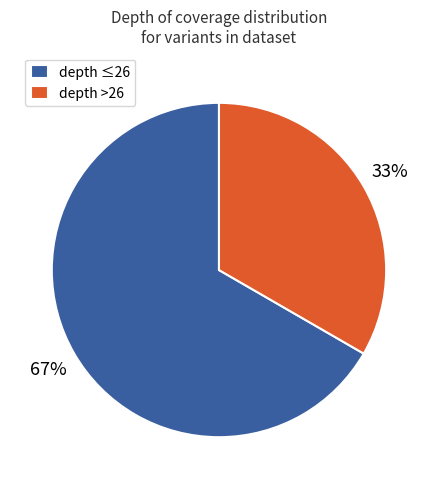

Which has a higher value, depth >26 or depth ≤26?

depth ≤26